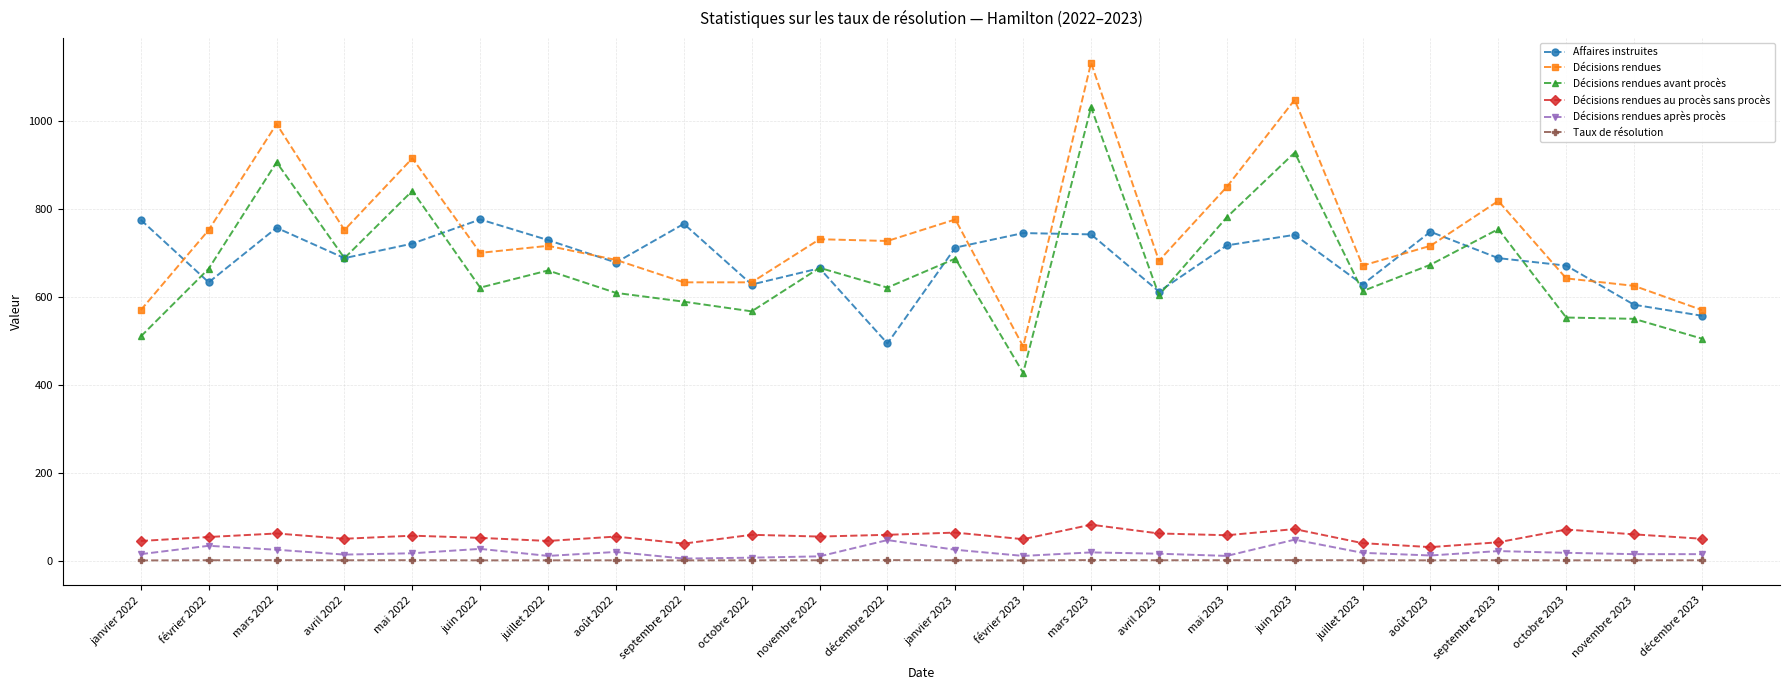

Which series changed the most between mai 2022 and octobre 2022?

Décisions rendues